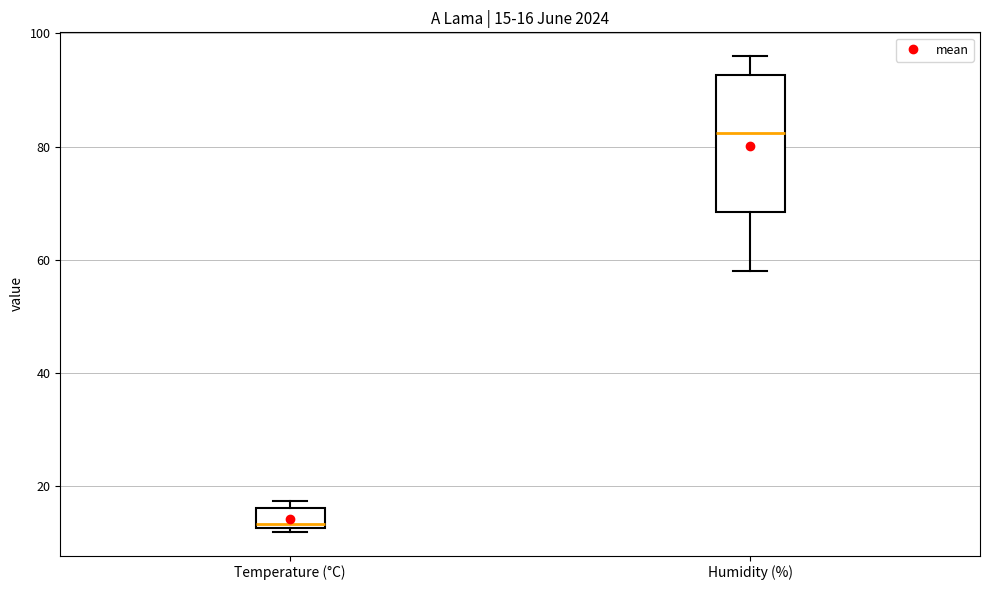

Which box has the lowest median line?

Temperature (°C)